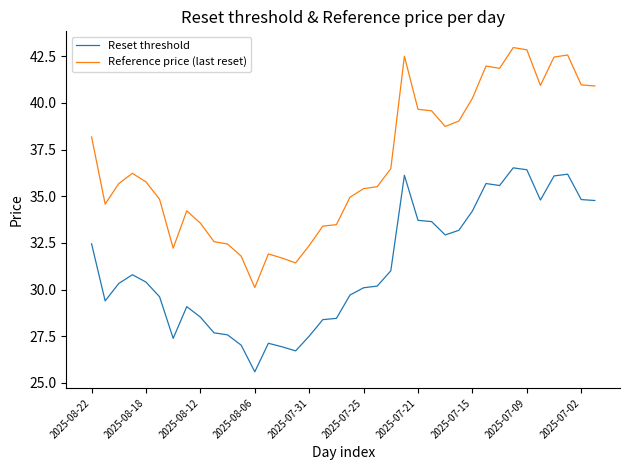

True or false: Reset threshold and Reference price (last reset) cross at least once.

False